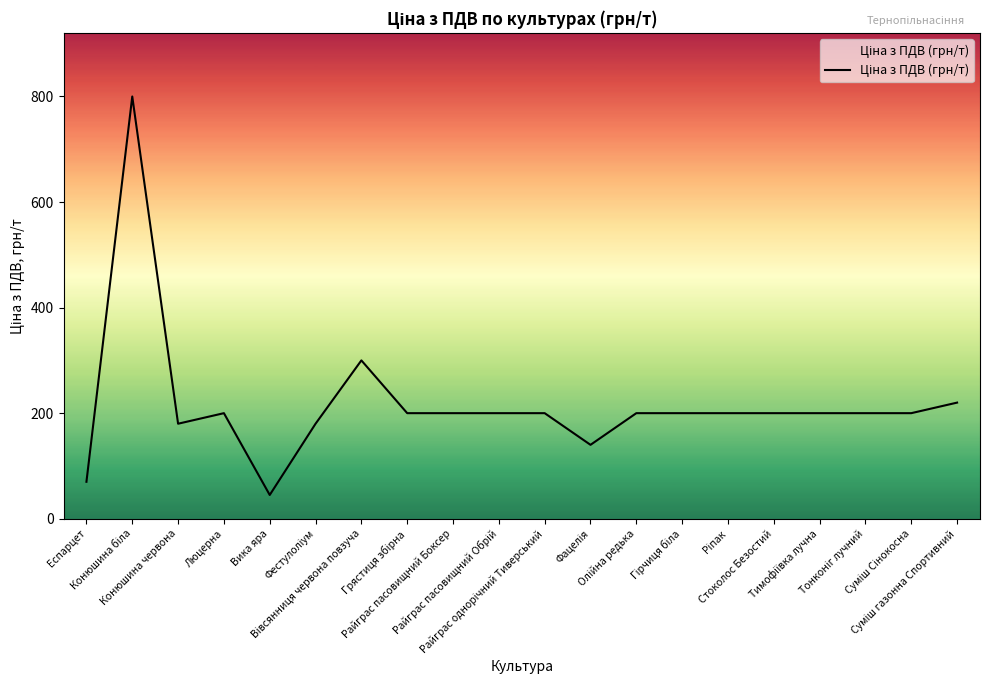

What is the sum of all values?

4335